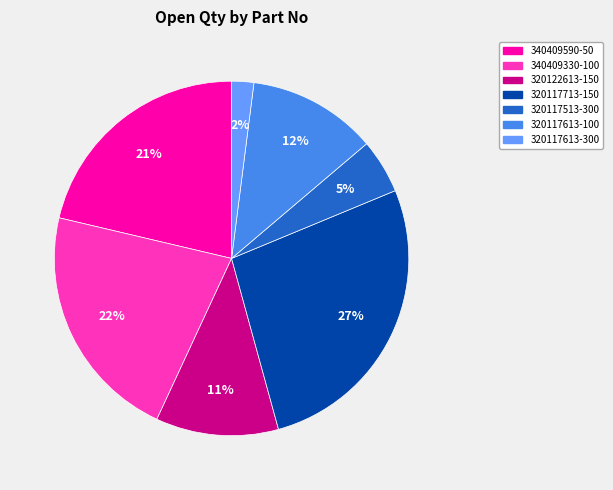

To the nearest percent, what is the combined percentage of 340409330-100 and 320122613-150?

33%